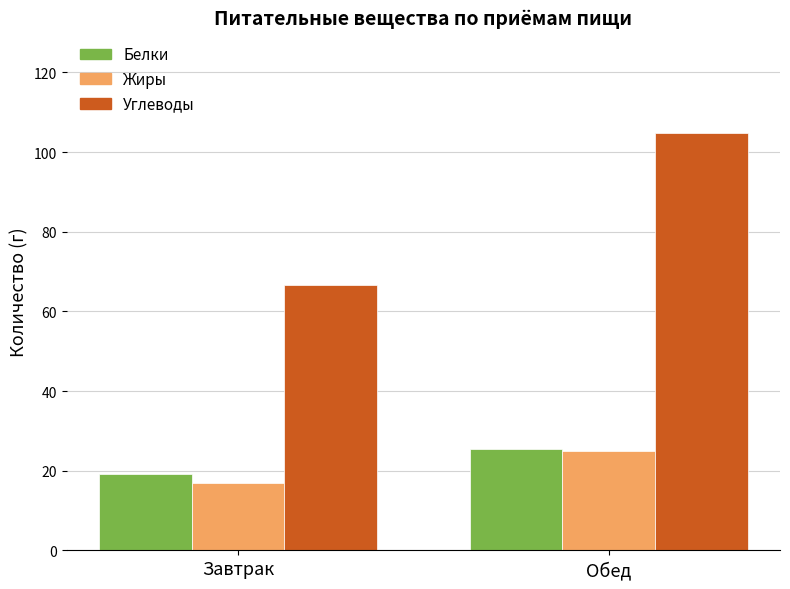

Which series has the largest total across all categories?

Углеводы